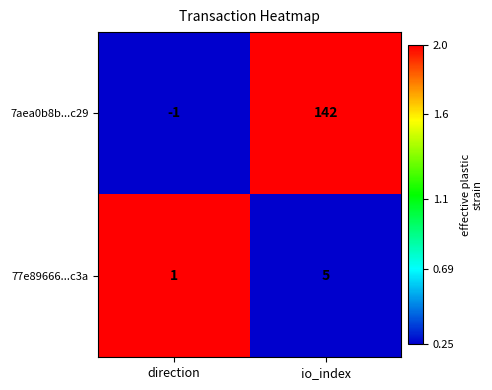

What is the sum of the 7aea0b8b...c29 values at io_index and direction?

141